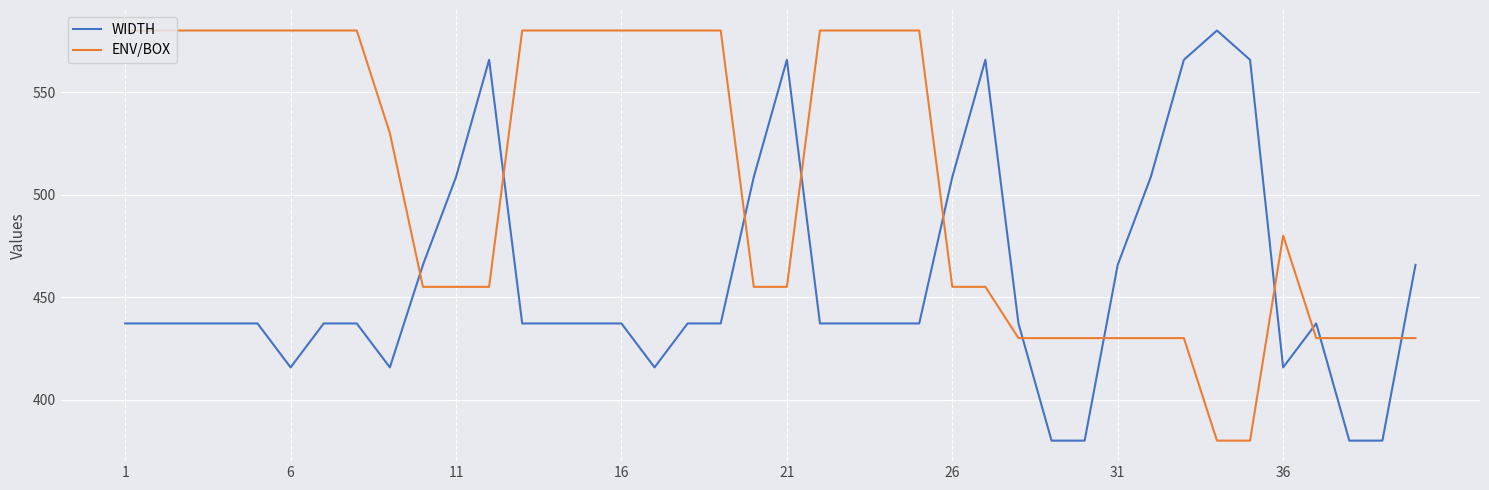

How many times do ENV/BOX and WIDTH cross each other?

11